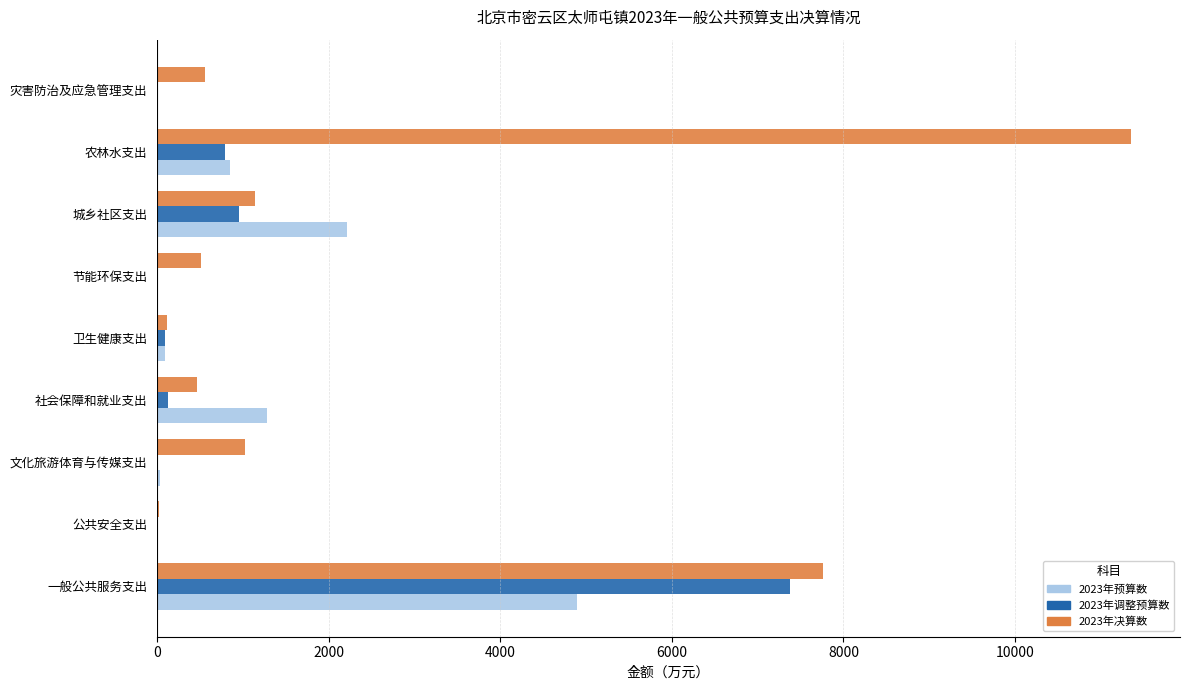

How many categories are shown in the chart?

9